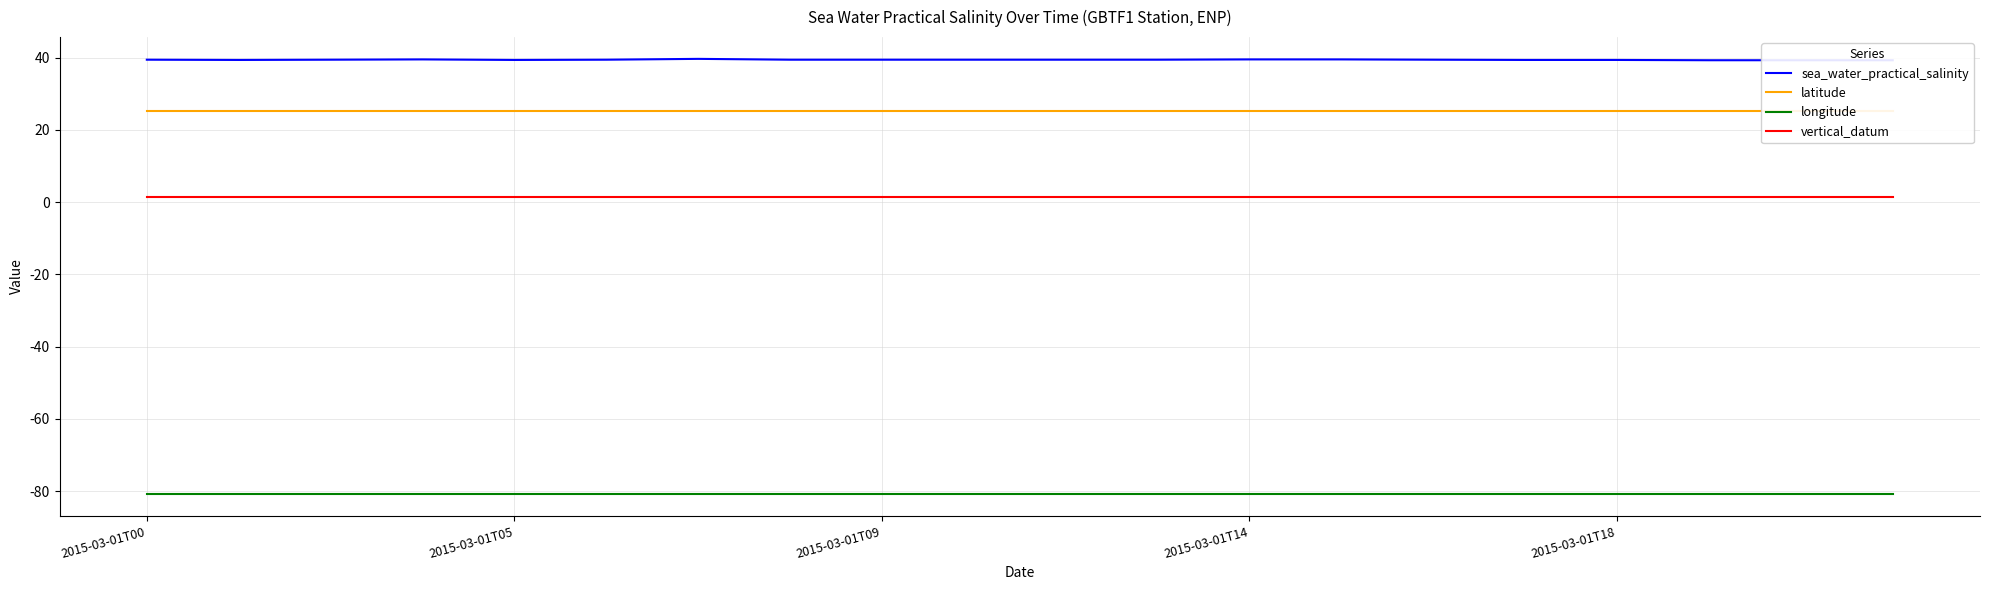

Which category has the lowest value in the vertical_datum series?

2015-03-01T00